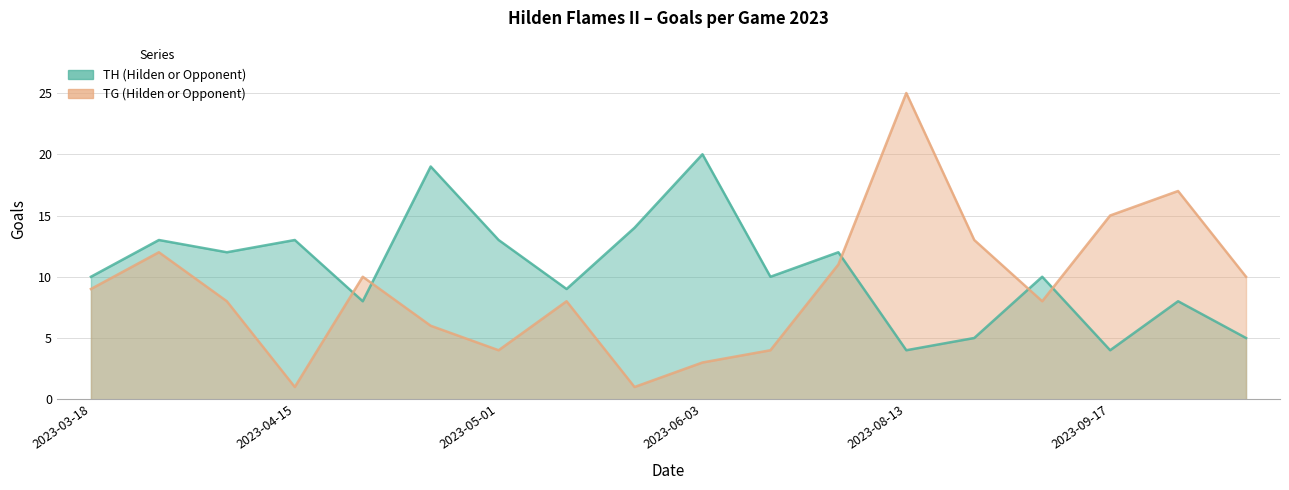

List the series in order of their overall mean, highest first.

TH (Hilden or Opponent), TG (Hilden or Opponent)